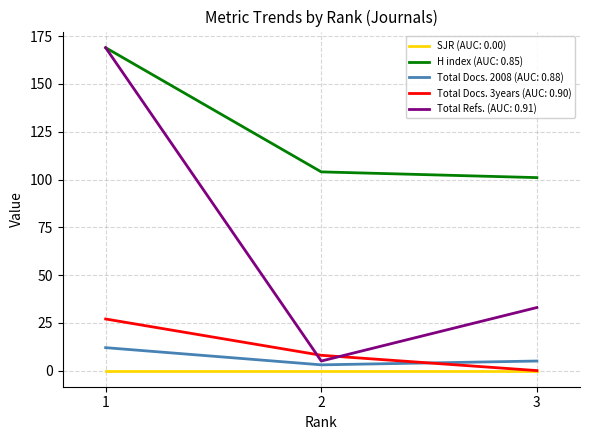

What is the difference between the Total Docs. 2008 (AUC: 0.88) values at 2 and 1?

9